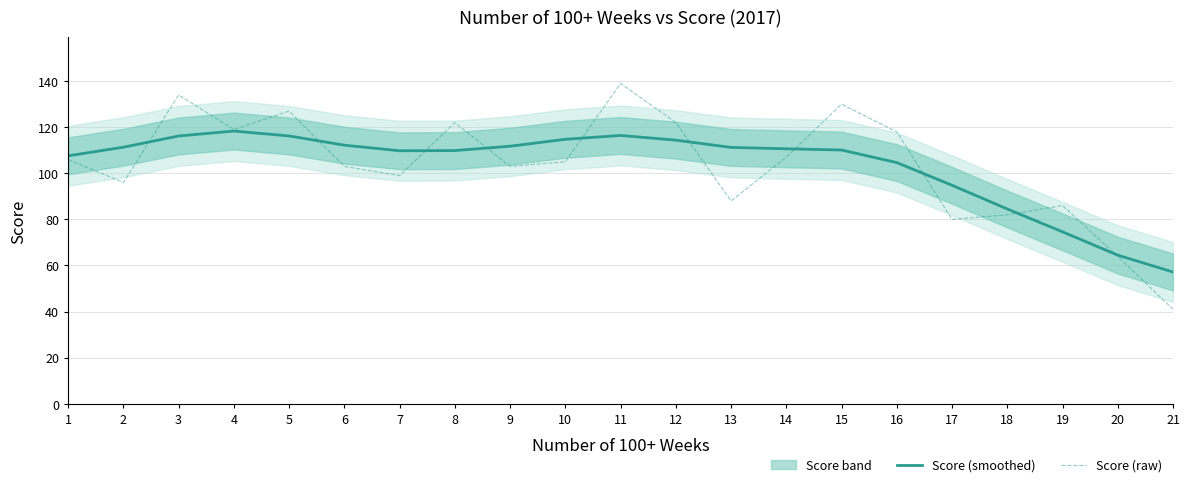

At which label does Score (raw) reach its peak?

11